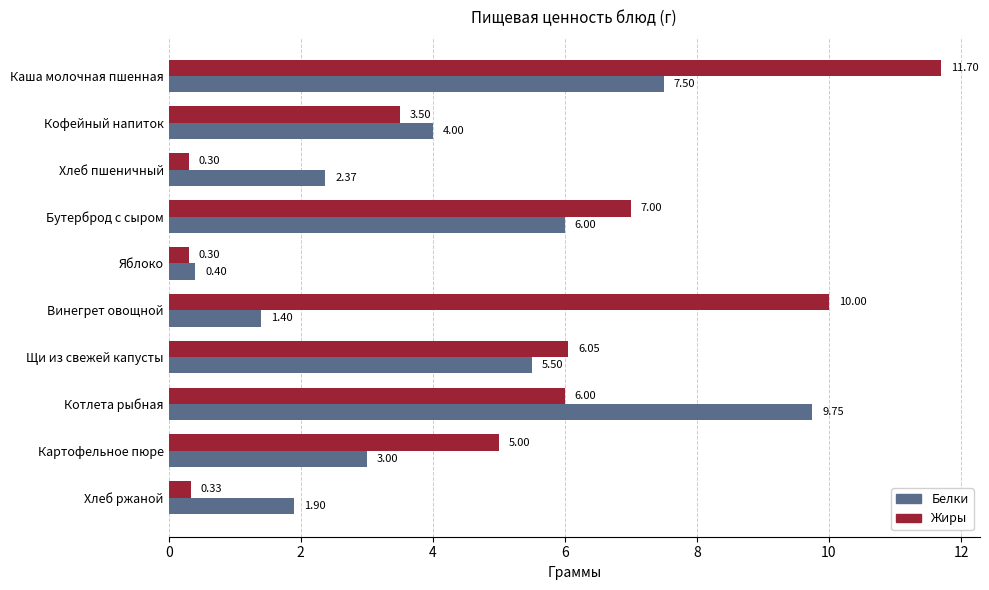

At how many categories does at least one series exceed 1?

9